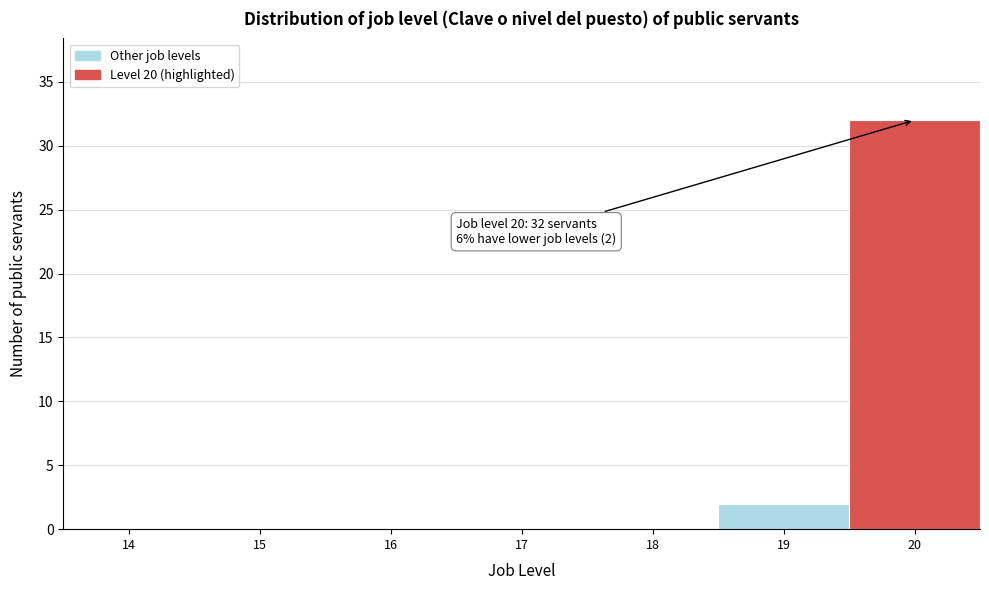

Reading left to right, transcribe all the data shown in this chart.

14=0	15=0	16=0	17=0	18=0	19=2	20=32